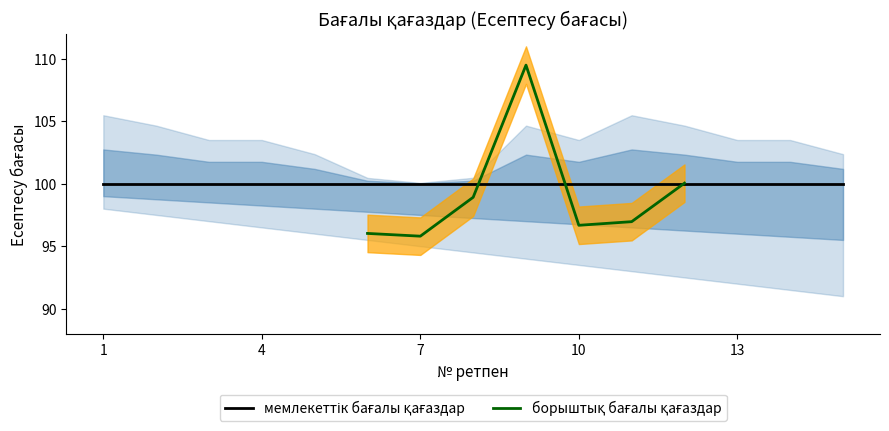

At how many categories does at least one series exceed 95?

15